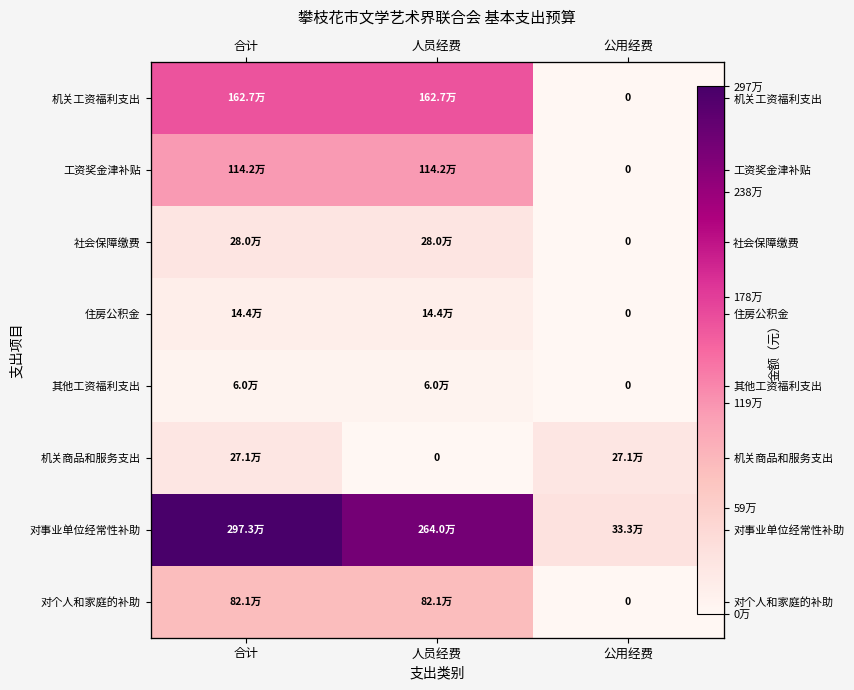

Which series has the largest total across all categories?

对事业单位经常性补助